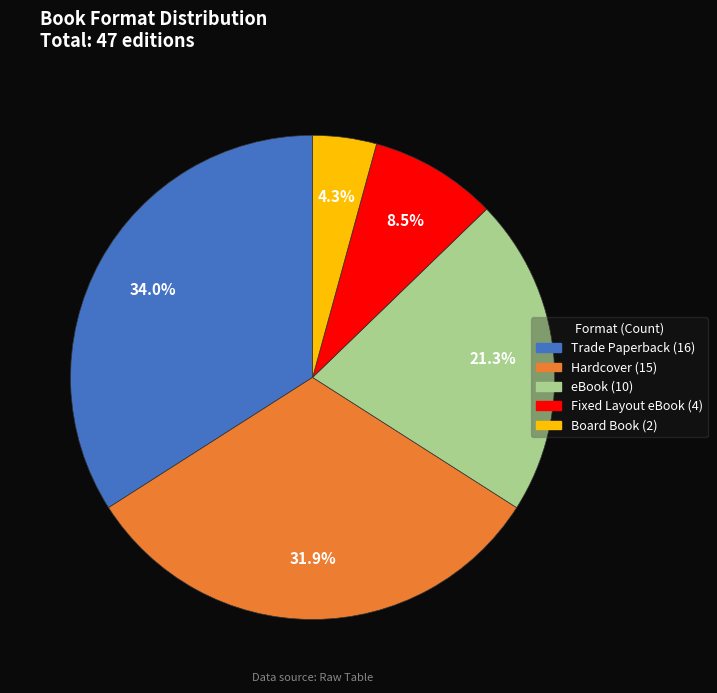

Which has a higher value, Hardcover or Trade Paperback?

Trade Paperback